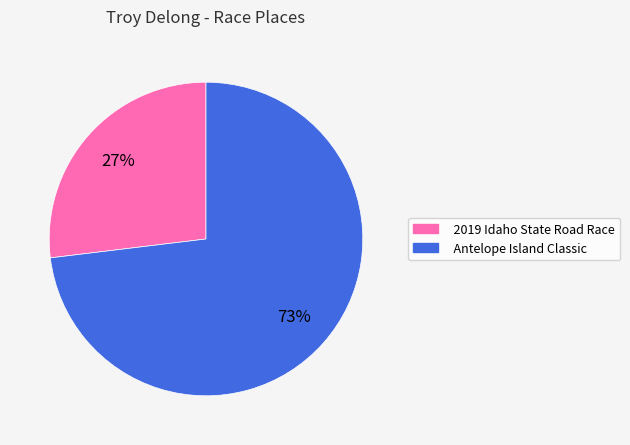

Combined, do Antelope Island Classic and 2019 Idaho State Road Race account for over 50%?

Yes